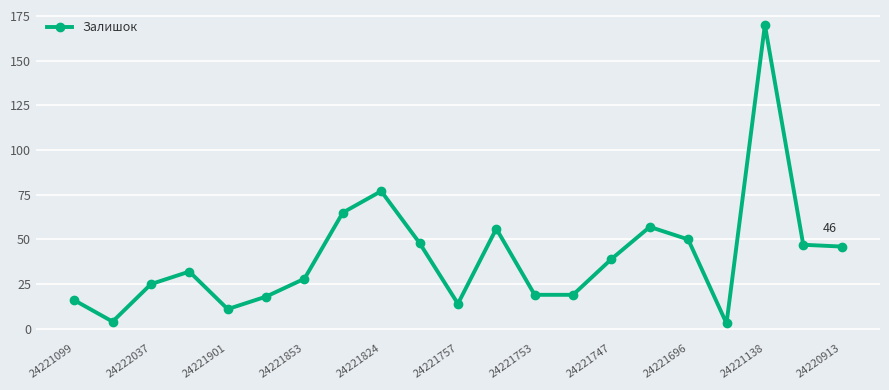

What is the difference between the maximum and minimum values?

167